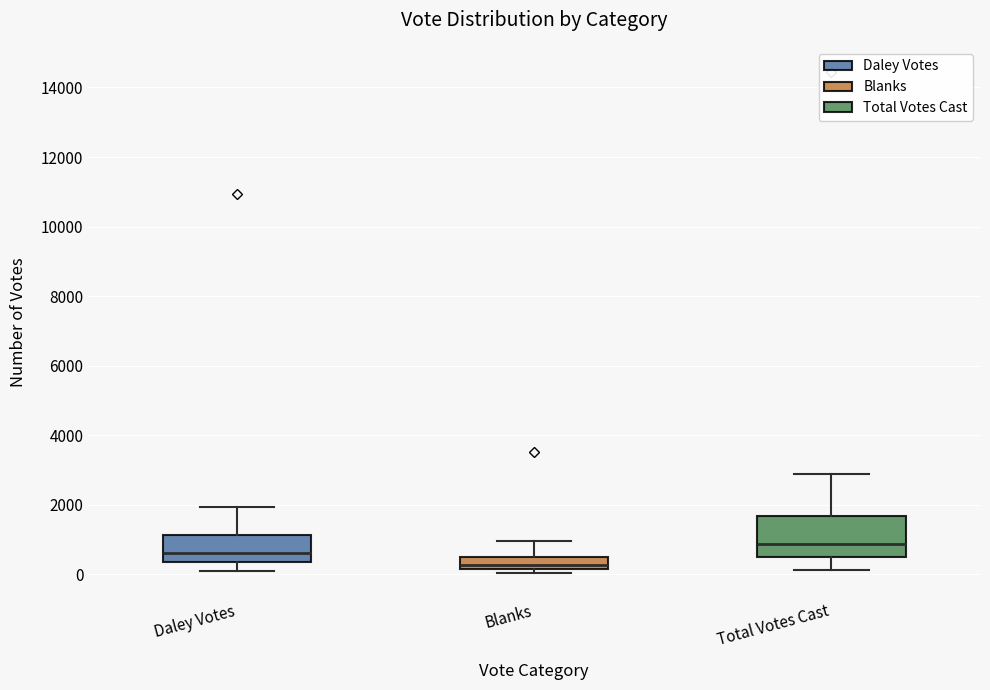

Where is the lower edge of the box for Blanks on the y-axis? The values are not printed on the chart, so give them approximately, as read against the axis.

200